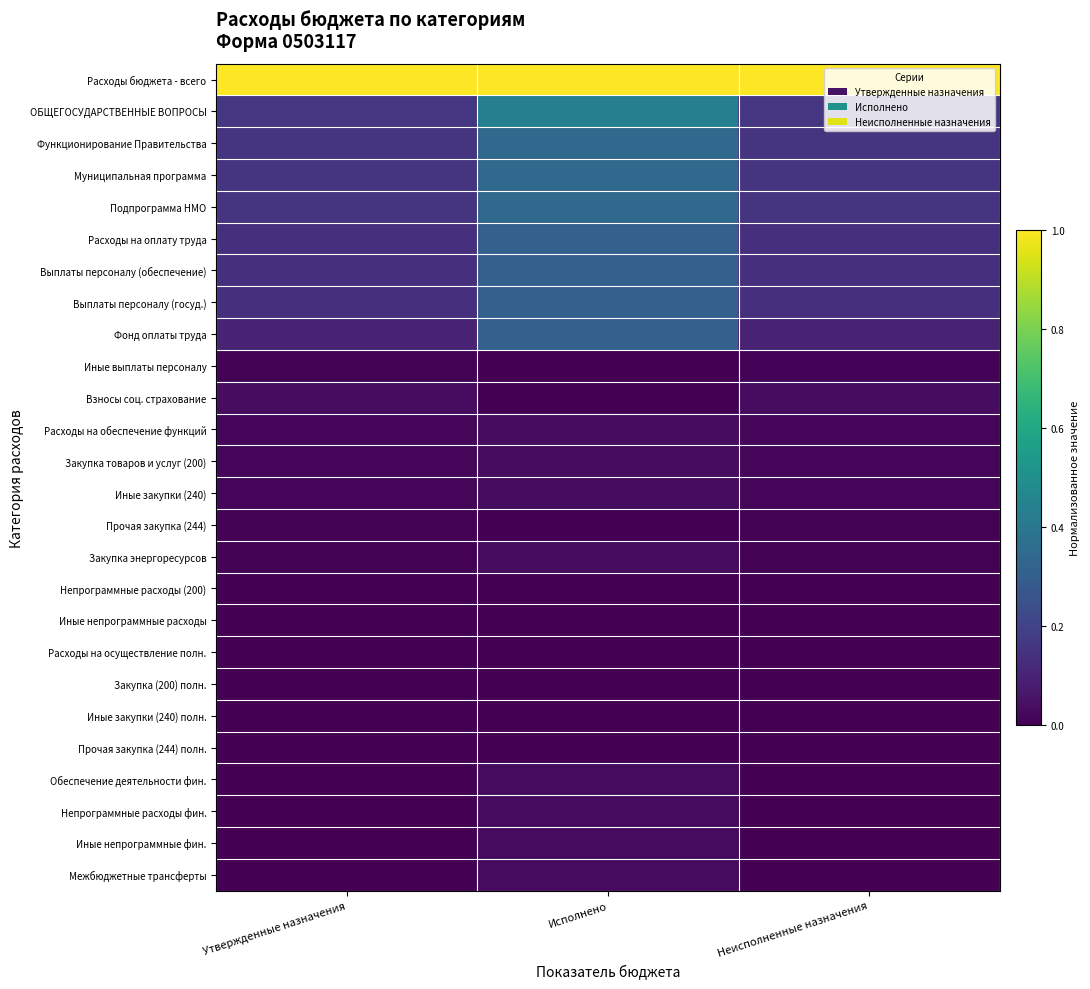

Reading left to right, what are all the values shown in this chart?

Расходы бюджета - всего: Утвержденные назначения=1.0	Исполнено=1.0	Неисполненные назначения=1.0
ОБЩЕГОСУДАРСТВЕННЫЕ ВОПРОСЫ: Утвержденные назначения=0.2	Исполнено=0.4	Неисполненные назначения=0.2
Функционирование Правительства: Утвержденные назначения=0.2	Исполнено=0.3	Неисполненные назначения=0.2
Муниципальная программа: Утвержденные назначения=0.2	Исполнено=0.3	Неисполненные назначения=0.2
Подпрограмма НМО: Утвержденные назначения=0.2	Исполнено=0.3	Неисполненные назначения=0.2
Расходы на оплату труда: Утвержденные назначения=0.1	Исполнено=0.3	Неисполненные назначения=0.1
Выплаты персоналу (обеспечение): Утвержденные назначения=0.1	Исполнено=0.3	Неисполненные назначения=0.1
Выплаты персоналу (госуд.): Утвержденные назначения=0.1	Исполнено=0.3	Неисполненные назначения=0.1
Фонд оплаты труда: Утвержденные назначения=0.1	Исполнено=0.3	Неисполненные назначения=0.1
Иные выплаты персоналу: Утвержденные назначения=0.0	Исполнено=0.0	Неисполненные назначения=0.0
Взносы соц. страхование: Утвержденные назначения=0.0	Исполнено=0.0	Неисполненные назначения=0.0
Расходы на обеспечение функций: Утвержденные назначения=0.0	Исполнено=0.0	Неисполненные назначения=0.0
Закупка товаров и услуг (200): Утвержденные назначения=0.0	Исполнено=0.0	Неисполненные назначения=0.0
Иные закупки (240): Утвержденные назначения=0.0	Исполнено=0.0	Неисполненные назначения=0.0
Прочая закупка (244): Утвержденные назначения=0.0	Исполнено=0.0	Неисполненные назначения=0.0
Закупка энергоресурсов: Утвержденные назначения=0.0	Исполнено=0.0	Неисполненные назначения=0.0
Непрограммные расходы (200): Утвержденные назначения=0.0	Исполнено=0.0	Неисполненные назначения=0.0
Иные непрограммные расходы: Утвержденные назначения=0.0	Исполнено=0.0	Неисполненные назначения=0.0
Расходы на осуществление полн.: Утвержденные назначения=0.0	Исполнено=0.0	Неисполненные назначения=0.0
Закупка (200) полн.: Утвержденные назначения=0.0	Исполнено=0.0	Неисполненные назначения=0.0
Иные закупки (240) полн.: Утвержденные назначения=0.0	Исполнено=0.0	Неисполненные назначения=0.0
Прочая закупка (244) полн.: Утвержденные назначения=0.0	Исполнено=0.0	Неисполненные назначения=0.0
Обеспечение деятельности фин.: Утвержденные назначения=0.0	Исполнено=0.0	Неисполненные назначения=0.0
Непрограммные расходы фин.: Утвержденные назначения=0.0	Исполнено=0.0	Неисполненные назначения=0.0
Иные непрограммные фин.: Утвержденные назначения=0.0	Исполнено=0.0	Неисполненные назначения=0.0
Межбюджетные трансферты: Утвержденные назначения=0.0	Исполнено=0.0	Неисполненные назначения=0.0